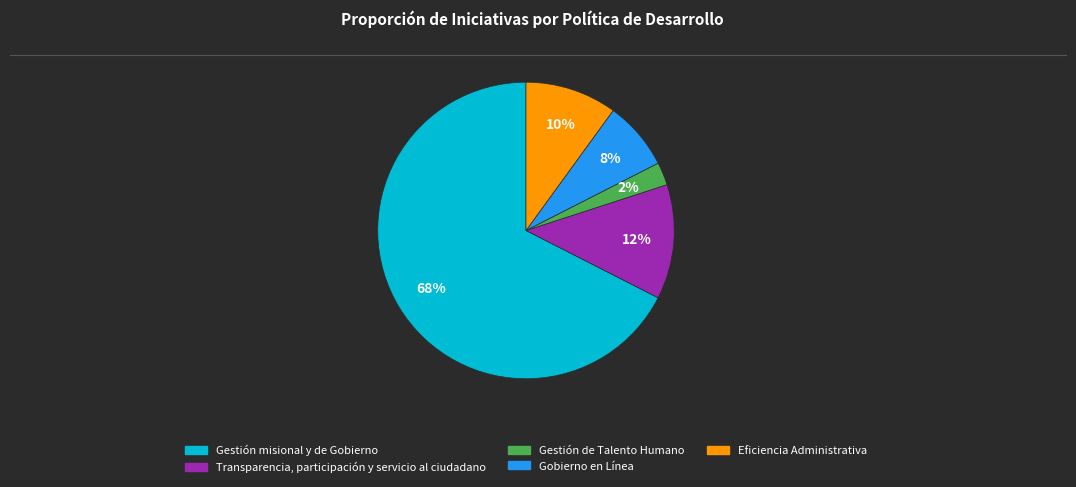

True or false: Gestión misional y de Gobierno accounts for 68% of the total.

True